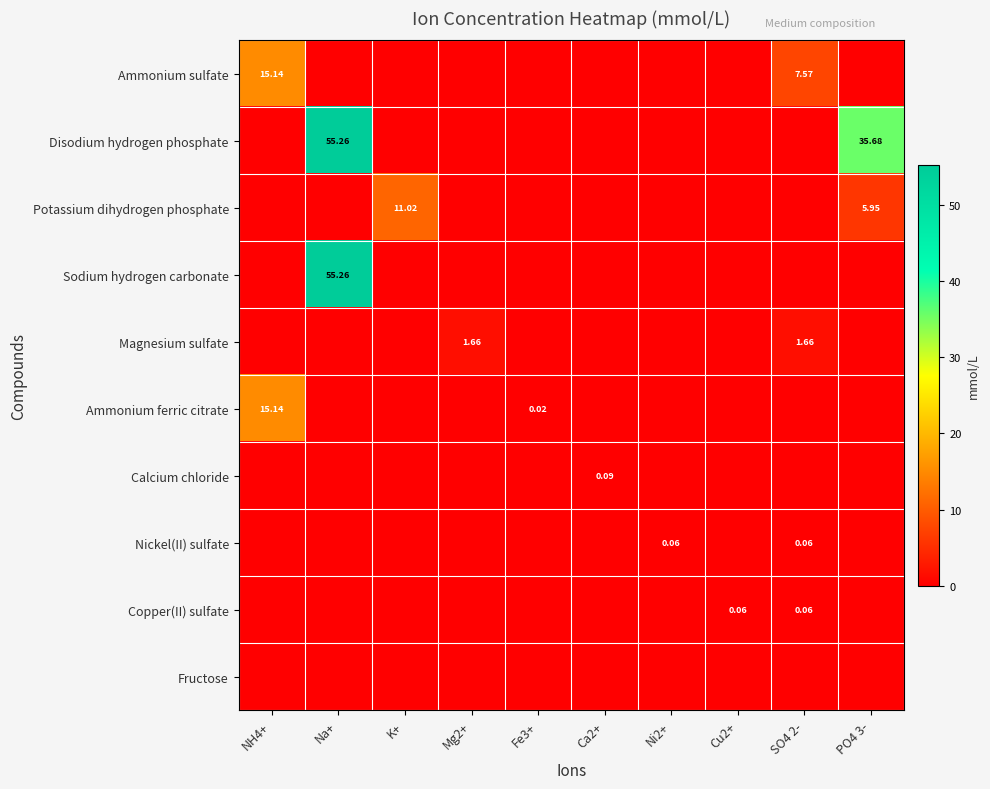

How many series are shown in this chart?

10